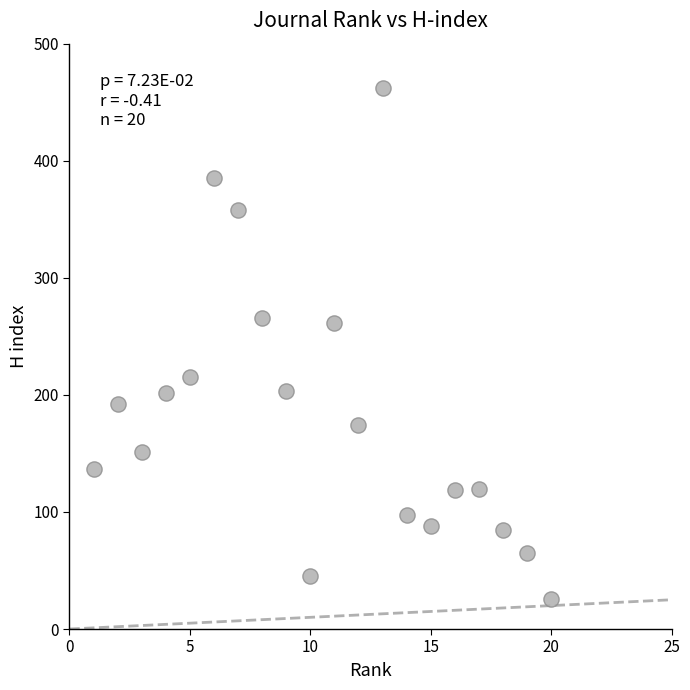

What Y value in the scatter plot is closest to 244?

261